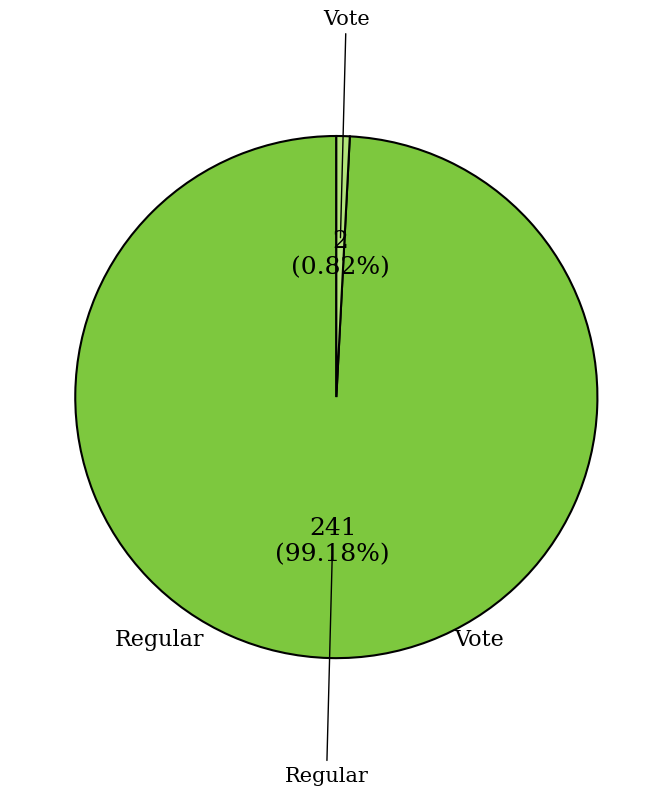

Does any single category account for the majority?

Yes